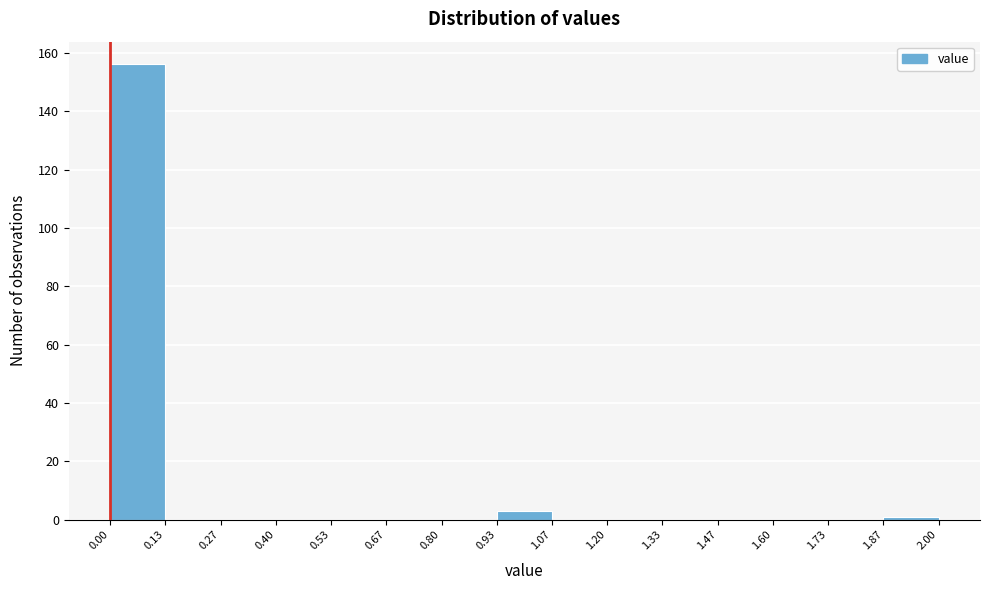

How tall is the bar that spans 0.00 to 0.13 on the x-axis? The values are not printed on the chart, so give them approximately, as read against the axis.

156